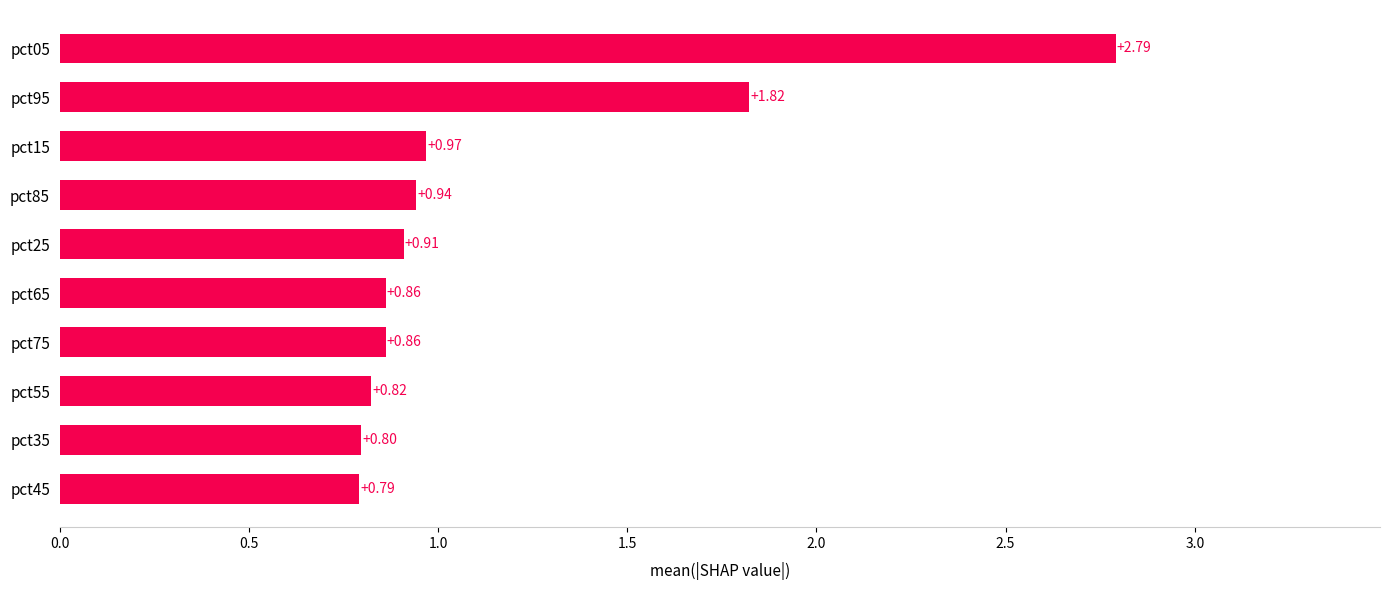

Which has a higher value, pct15 or pct95?

pct95